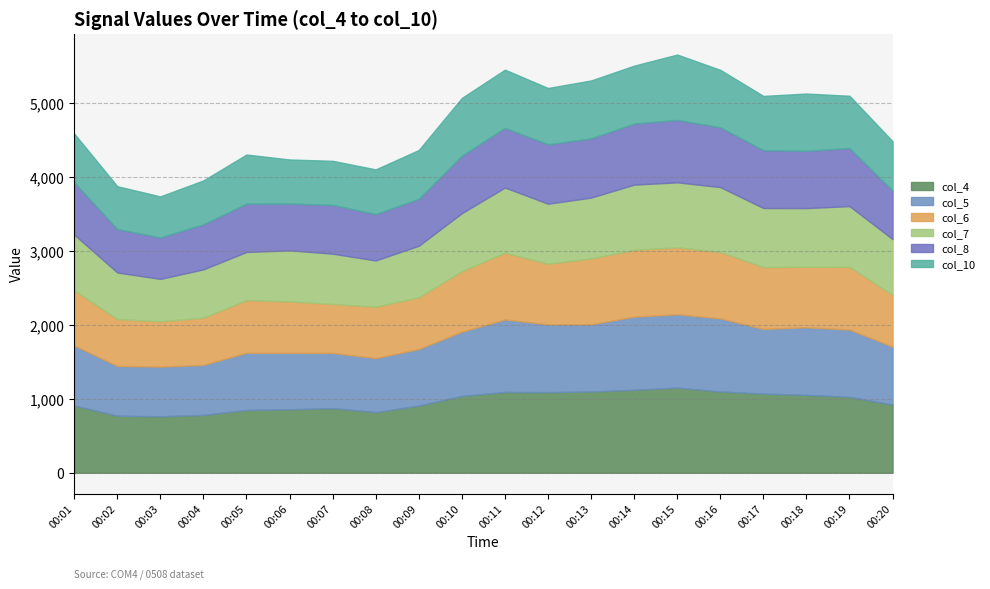

List the series in order of their peak value, lowest first.

col_8, col_7, col_10, col_6, col_5, col_4